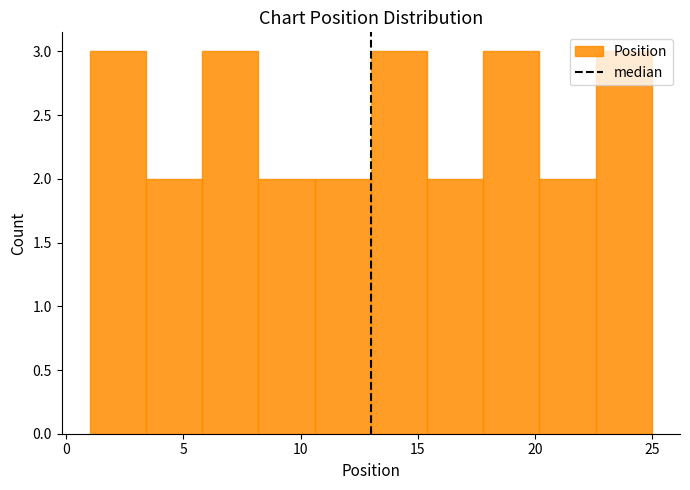

Reading left to right, transcribe this chart: for each bar, give the range it covers on the x-axis and its height. Neither the bar edges nor the heights are printed on the chart, so give them approximately, as read against the axes.

1.0 to 3.4: 3
3.4 to 5.8: 2
5.8 to 8.2: 3
8.2 to 10.6: 2
10.6 to 13.0: 2
13.0 to 15.4: 3
15.4 to 17.8: 2
17.8 to 20.2: 3
20.2 to 22.6: 2
22.6 to 25.0: 3